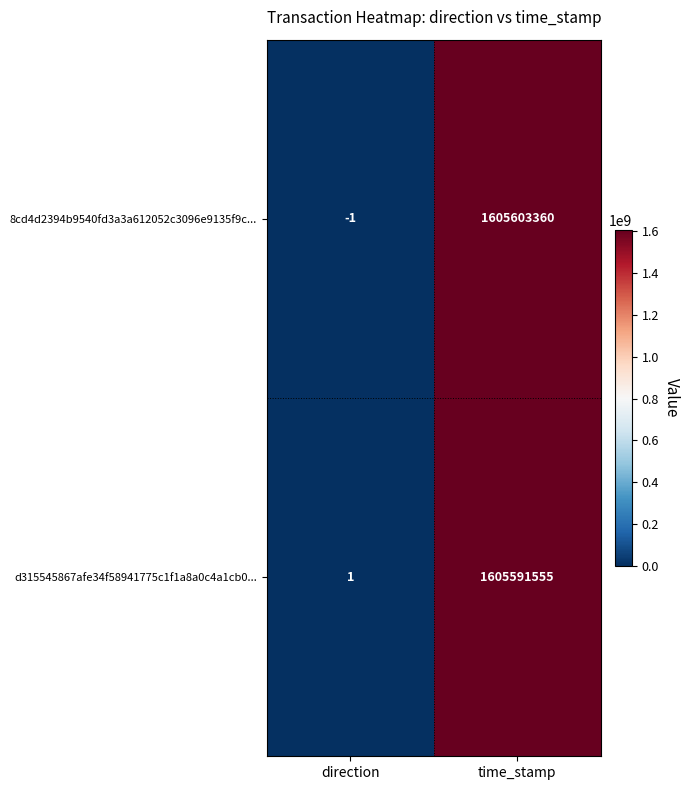

The d315545867afe34f58941775c1f1a8a0c4a1cb0... series shows 1605591555 at time_stamp. True or false?

True